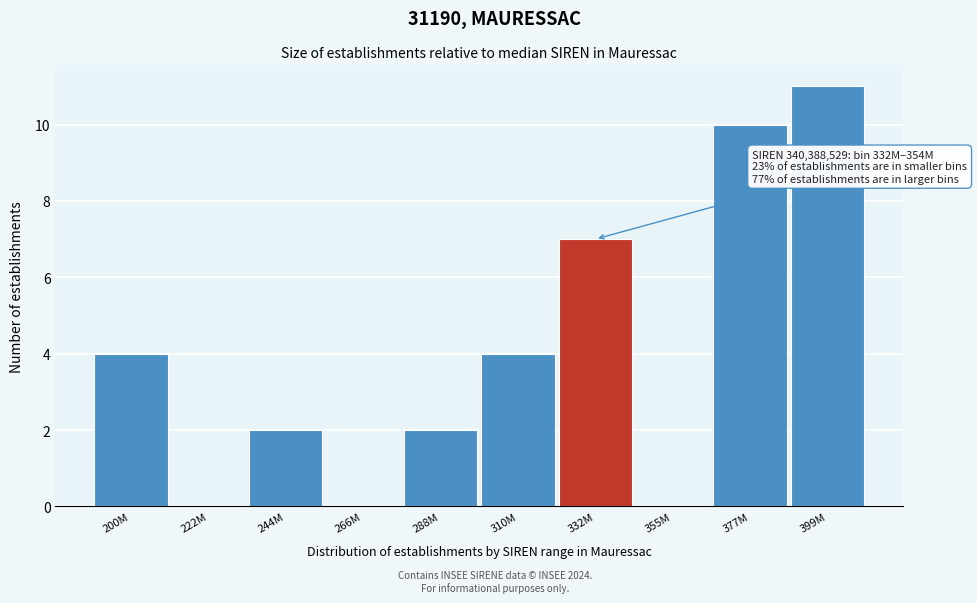

Reading right to left, extract all data points from this chart.

399M=11	377M=10	355M=0	332M=7	310M=4	288M=2	266M=0	244M=2	222M=0	200M=4